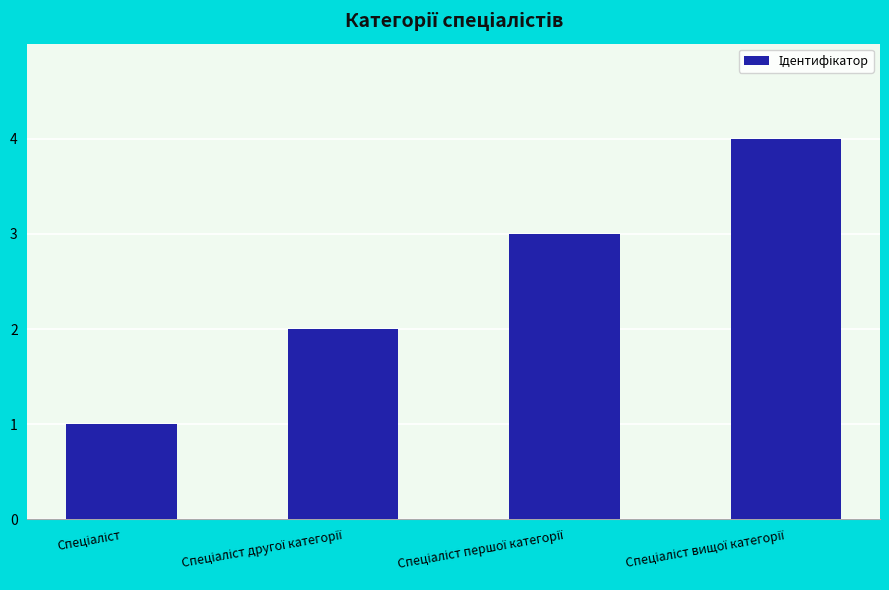

What is the difference between the maximum and minimum values?

3